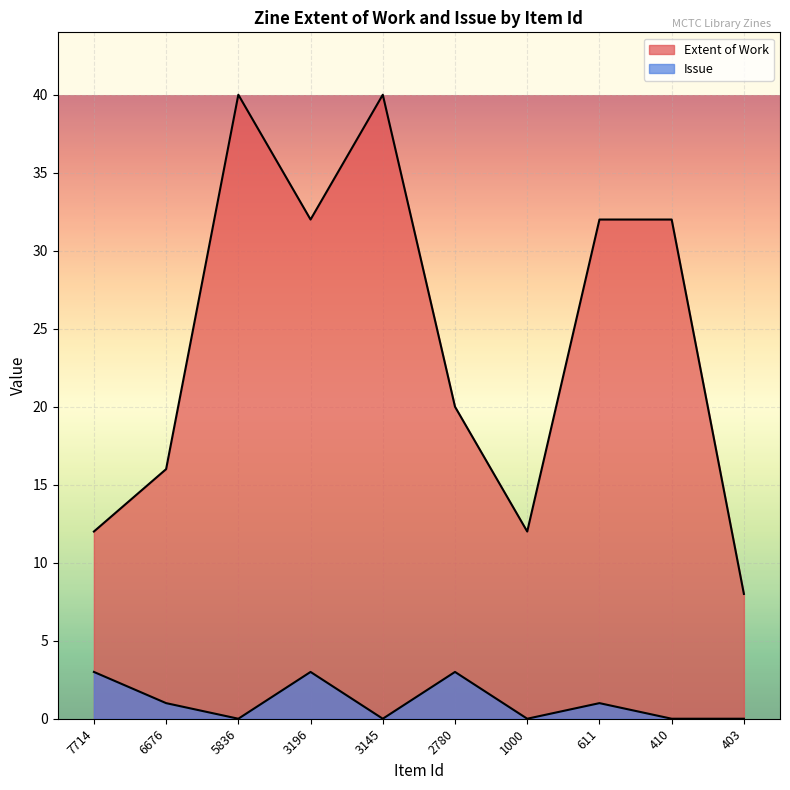

True or false: Extent of Work and Issue intersect in this chart.

False